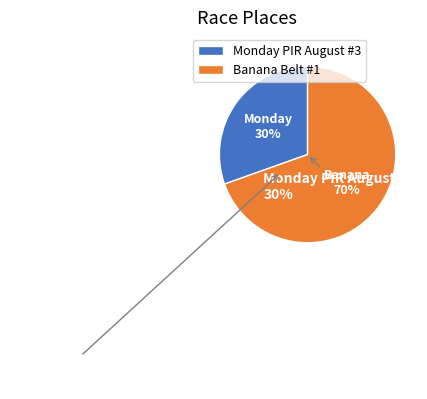

Count the number of slices in the pie.

2